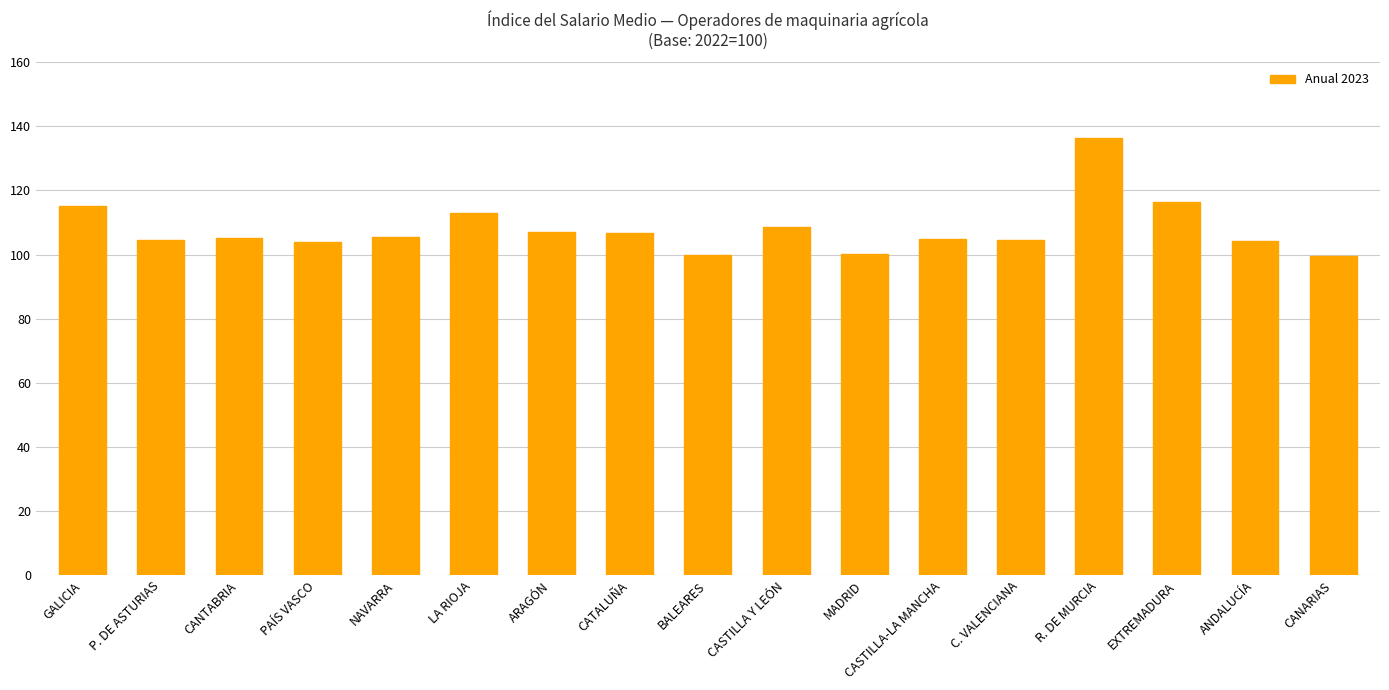

Which has a higher value, CASTILLA Y LEÓN or CATALUÑA?

CASTILLA Y LEÓN